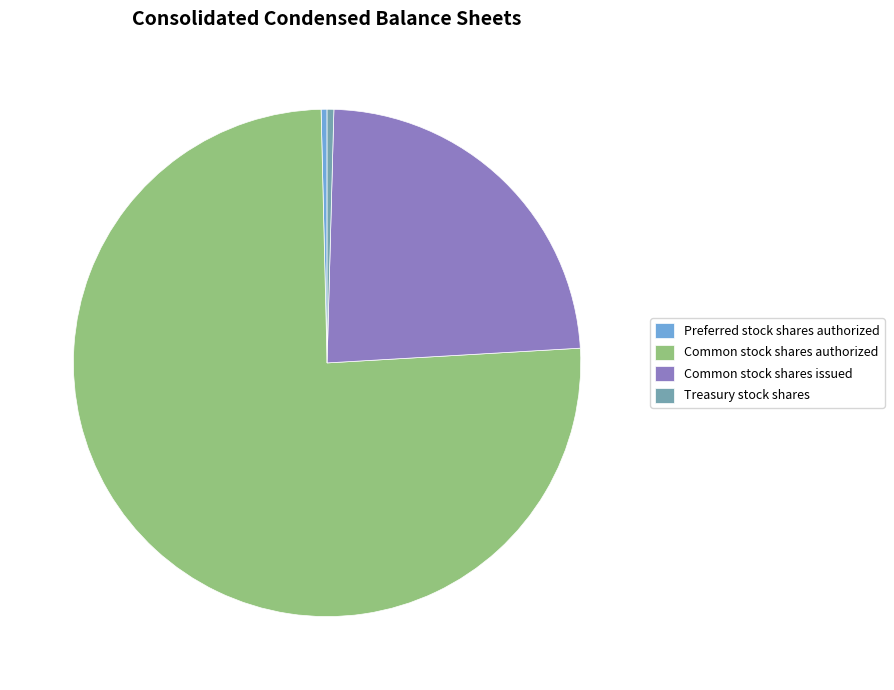

Which slice is the largest?

Common stock shares authorized